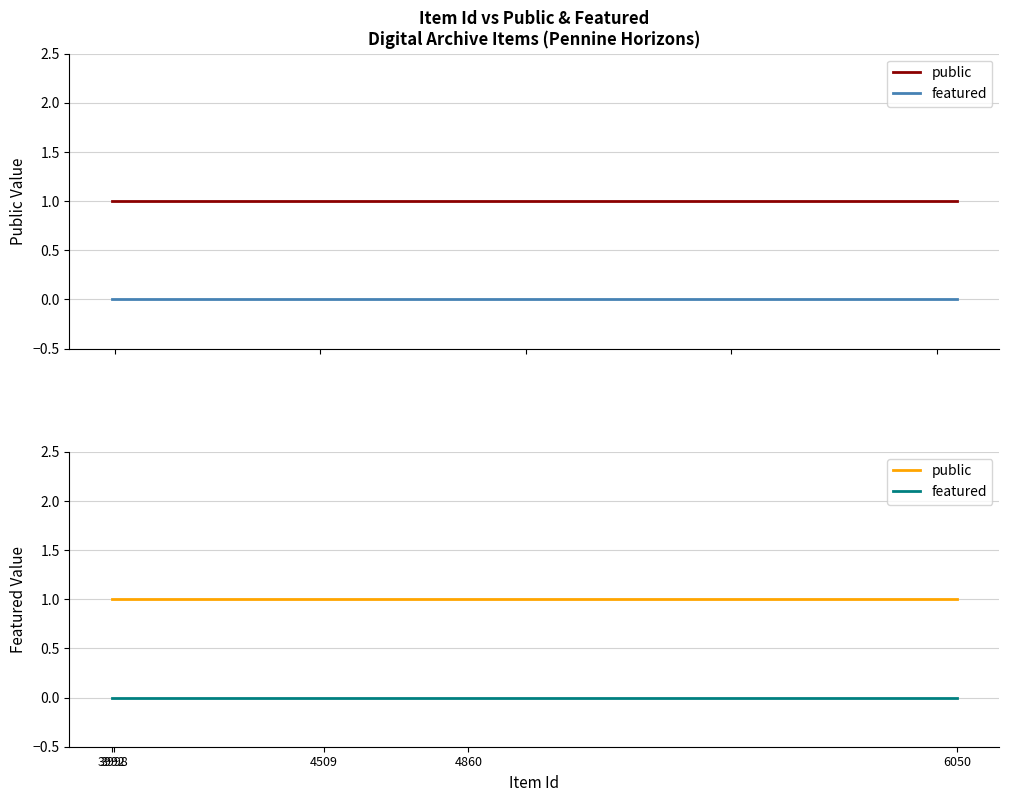

Which series changed the most between 4509 and 18?

public